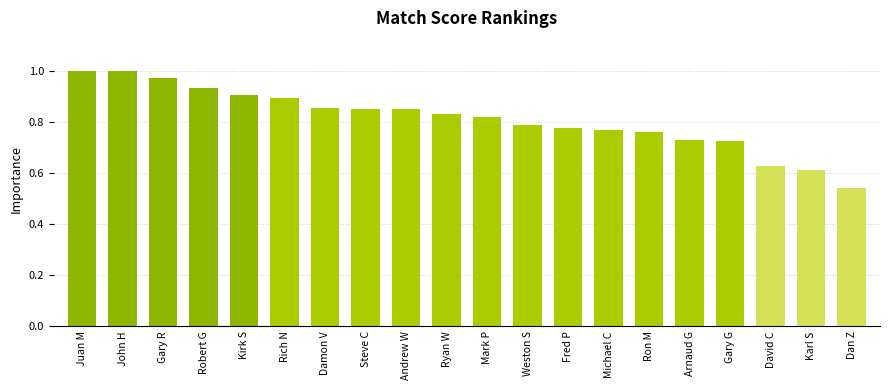

The value at John H is 1.0. True or false?

True